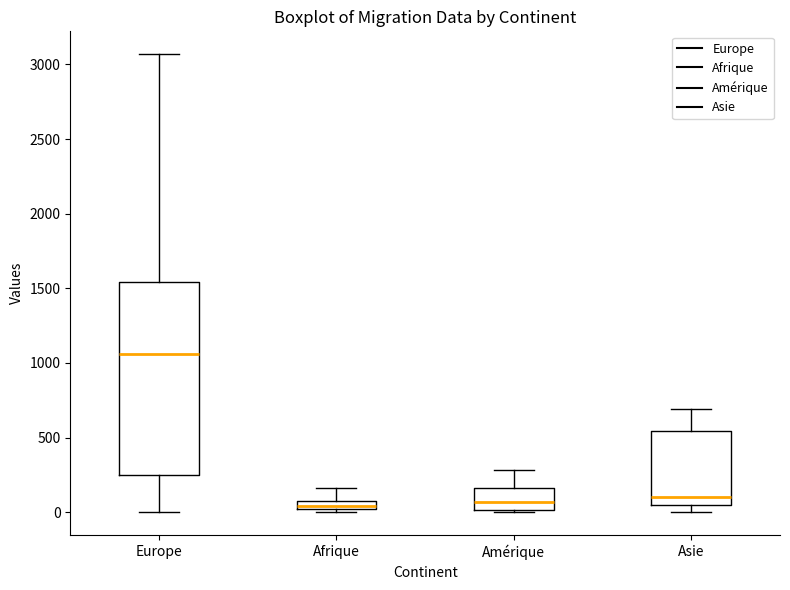

Which box is the tallest, from its lower edge to its upper edge?

Europe